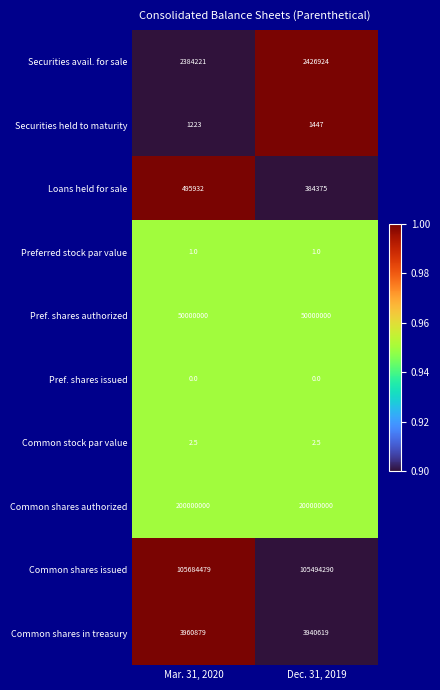

What is the sum of the Common stock par value values at Dec. 31, 2019 and Mar. 31, 2020?

5.0